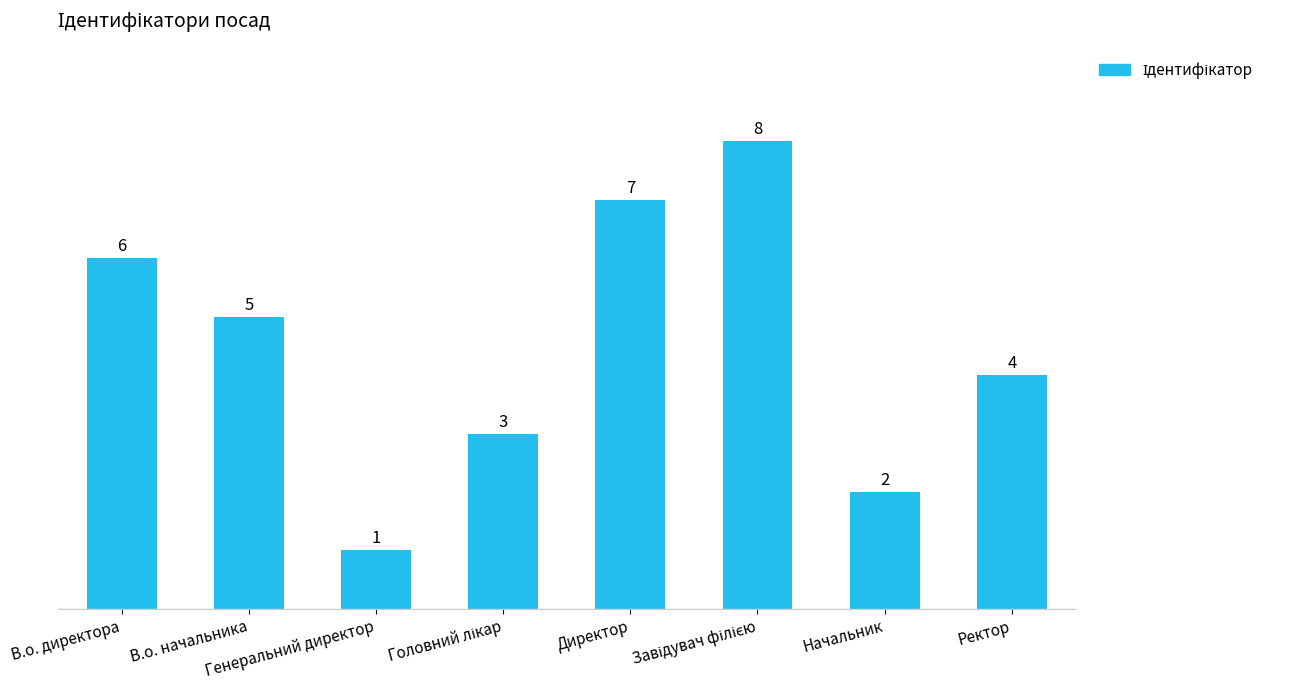

What is the maximum value shown in the chart?

8